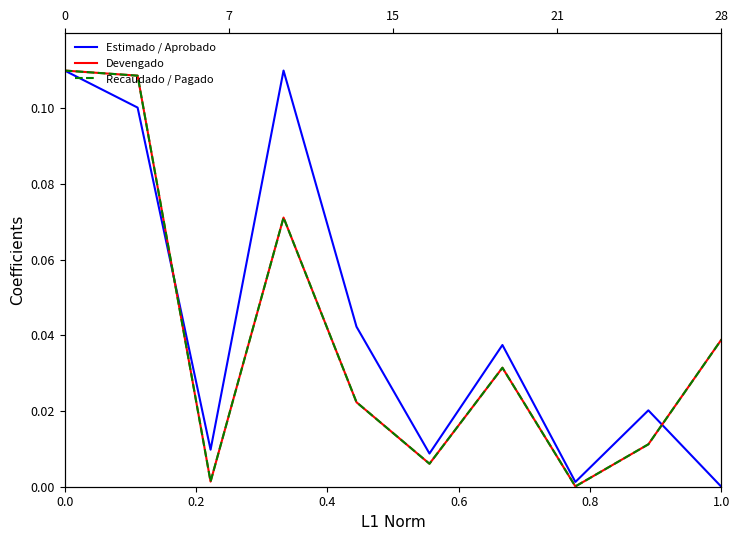

Is the value of Recaudado / Pagado at 0.6 greater than the value of Estimado / Aprobado at 0.0?

No